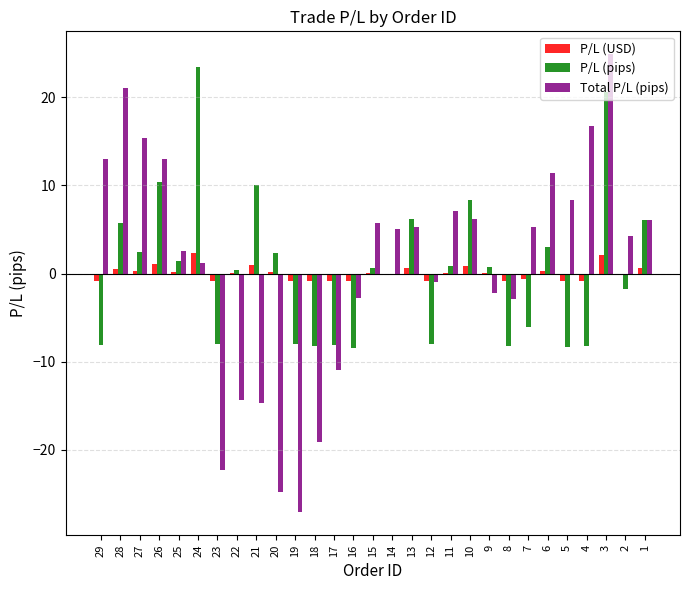

Which category has the highest value in the Total P/L (pips) series?

3